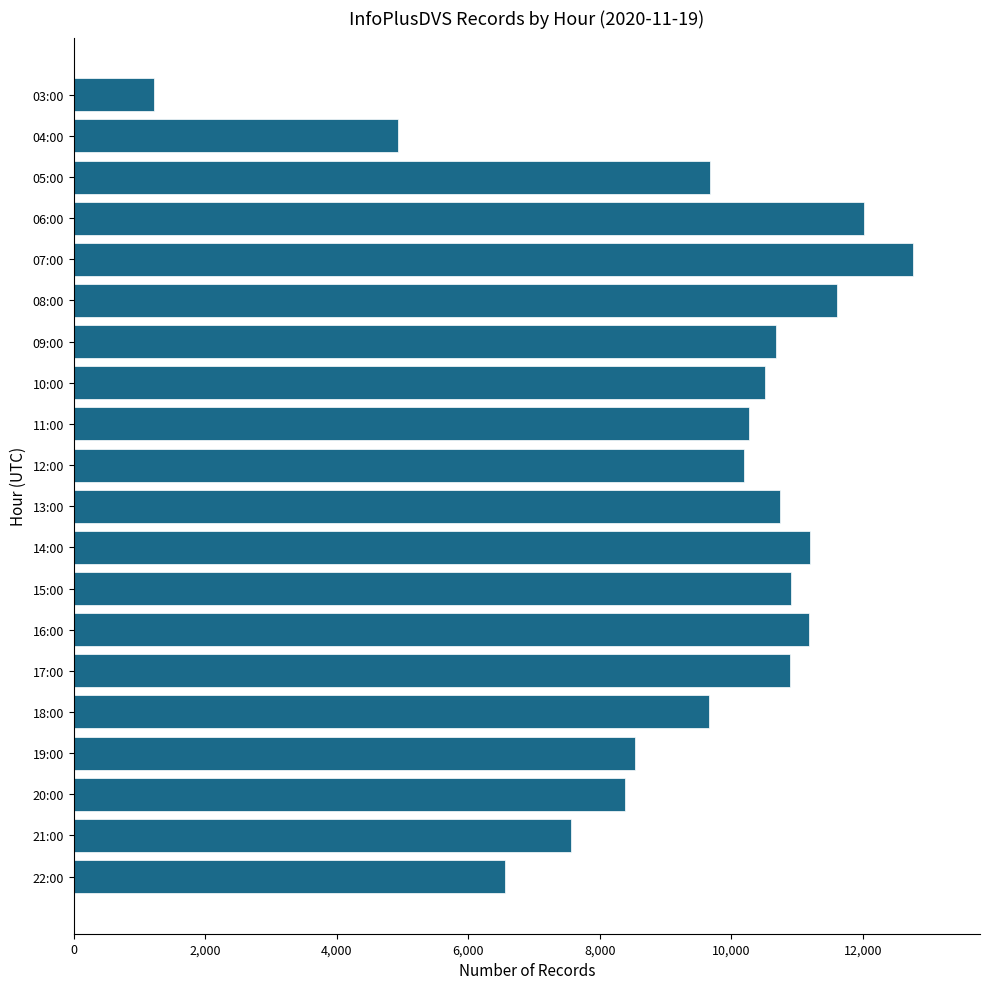

The value at 08:00 is 11613. True or false?

True